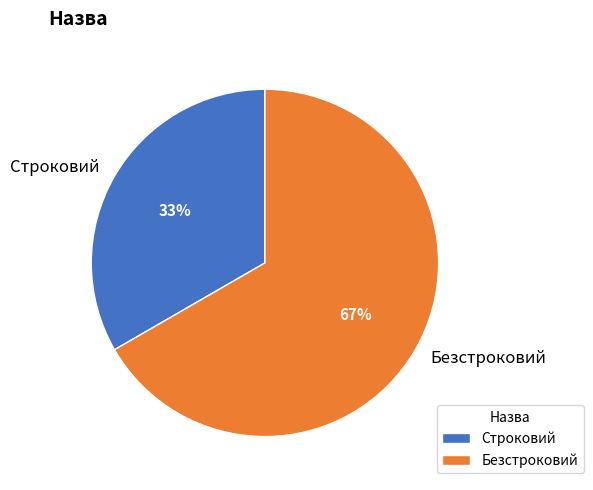

True or false: Строковий accounts for 33% of the total.

True